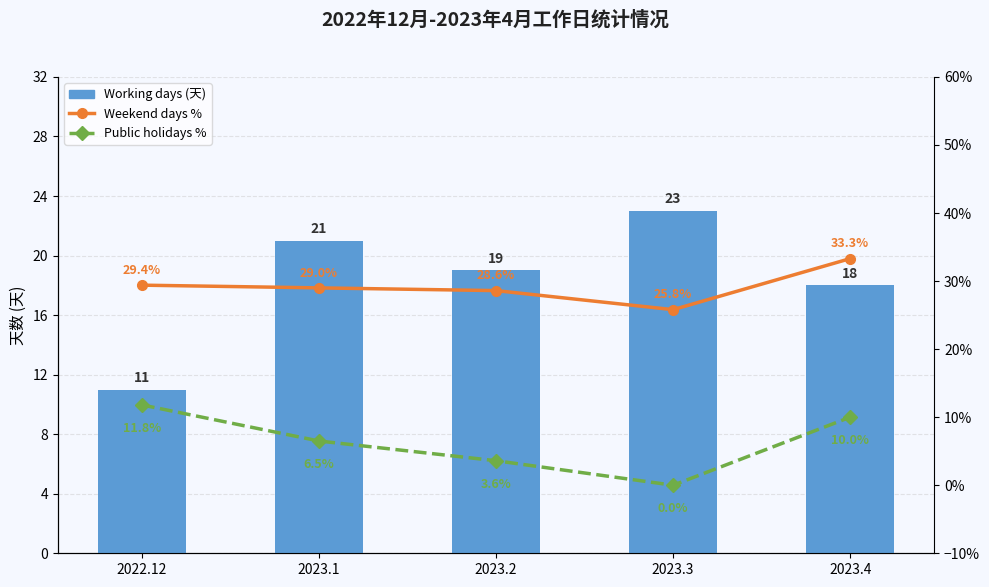

Does the chart contain stacked bars?

No